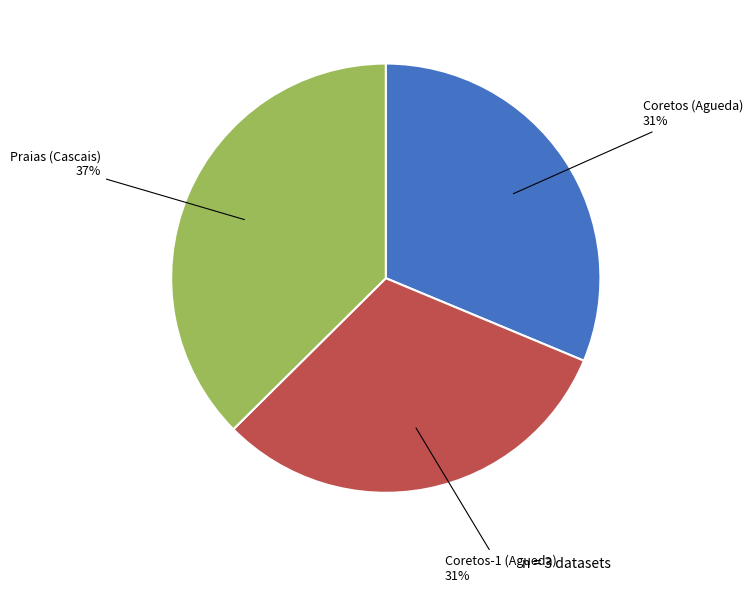

What is the largest slice in the pie chart?

Praias (Cascais)